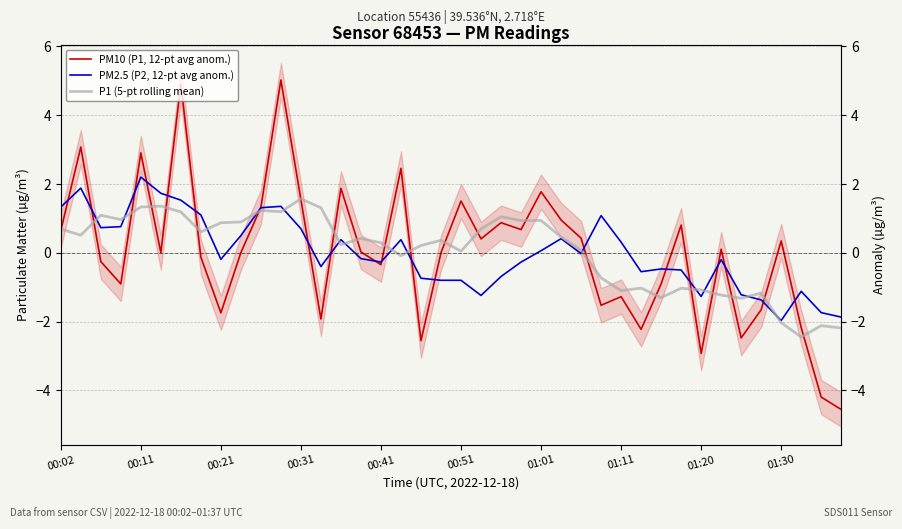

True or false: PM2.5 (P2, 12-pt avg anom.) has more than 2 points higher than both neighbors.

True